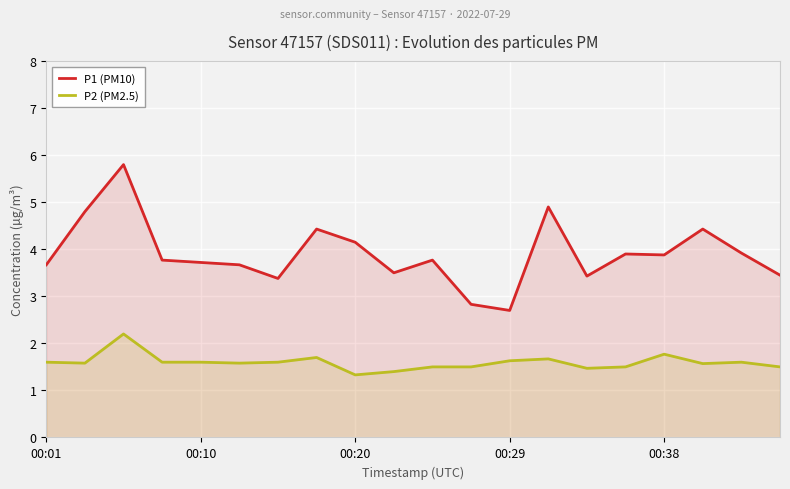

What is the difference between the P2 (PM2.5) values at 9 and 6?

0.2